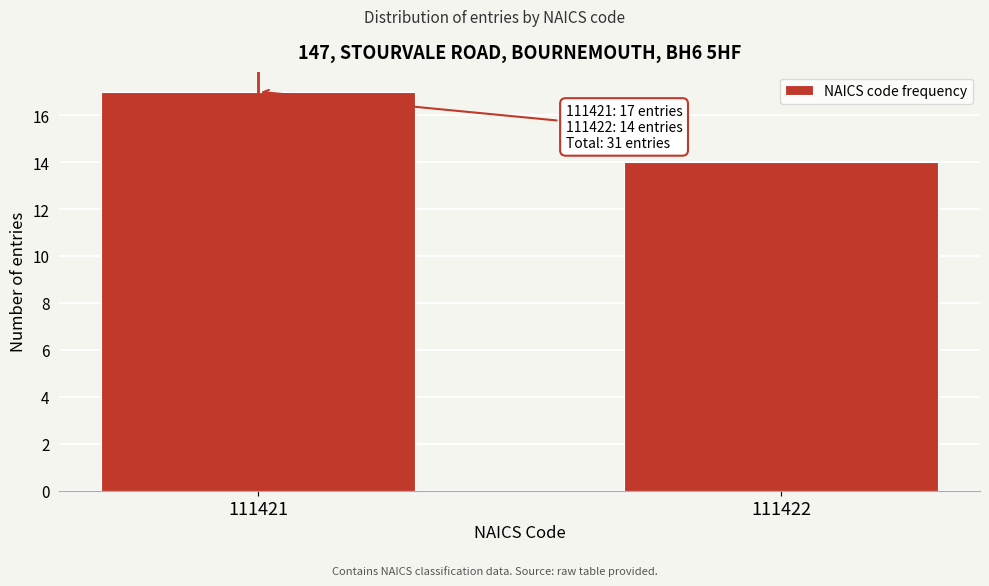

Reading left to right, list all the values displayed in this chart.

17	14